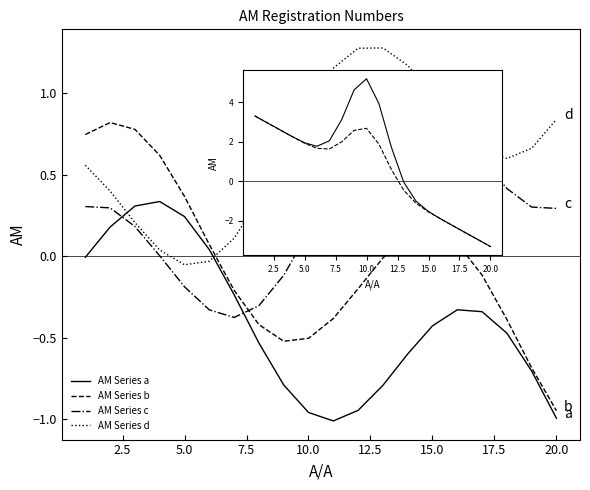

At how many categories does at least one series exceed 0?

20